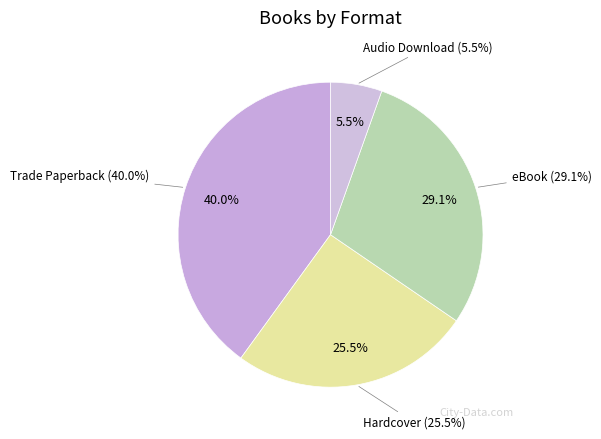

What is the change in value from Trade Paperback to Audio Download?

-19